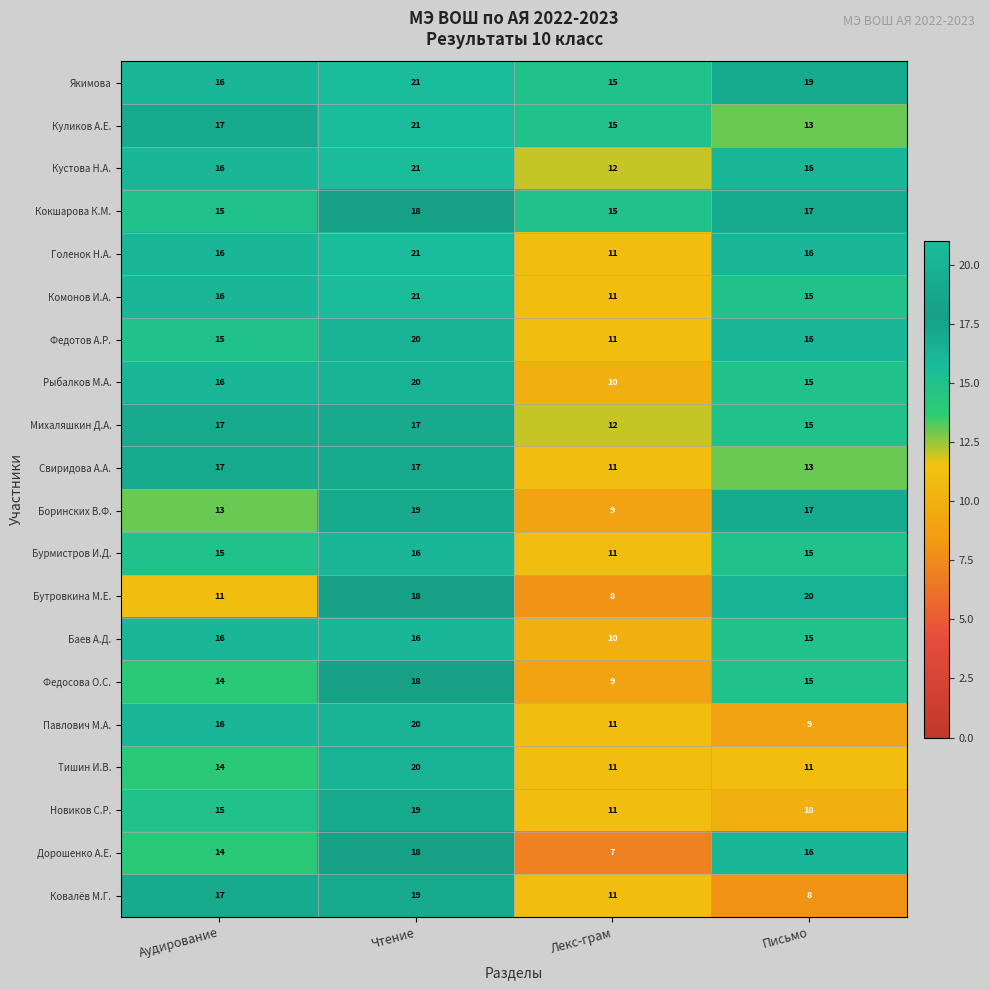

How many Якимова values are between 16 and 21?

3